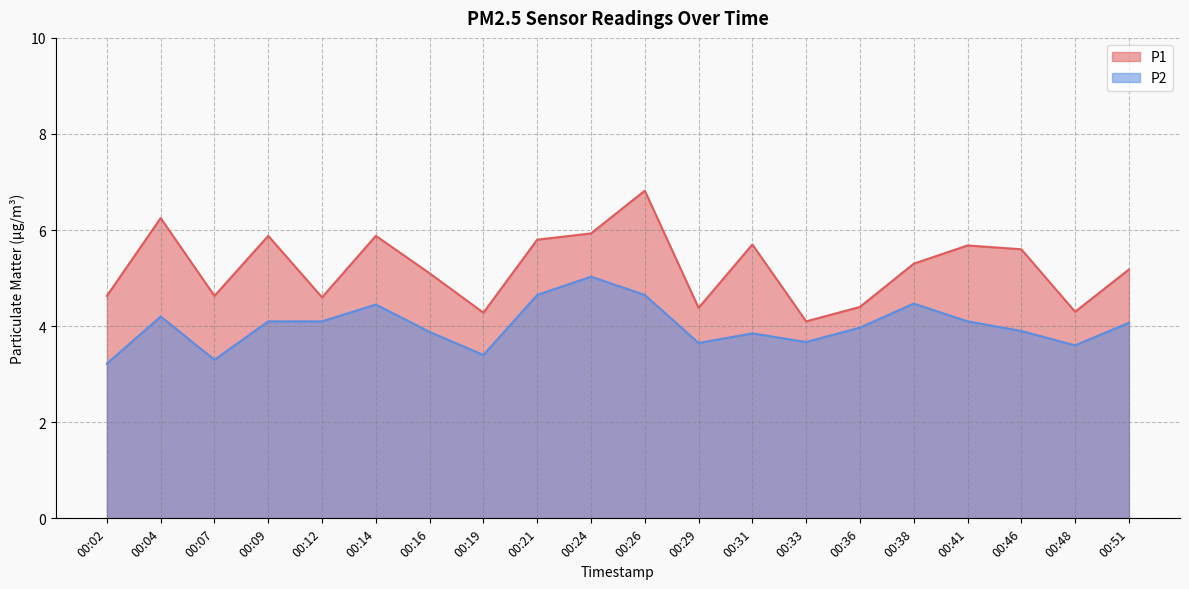

What is the value of the P2 point at the 3rd from the left?

3.3